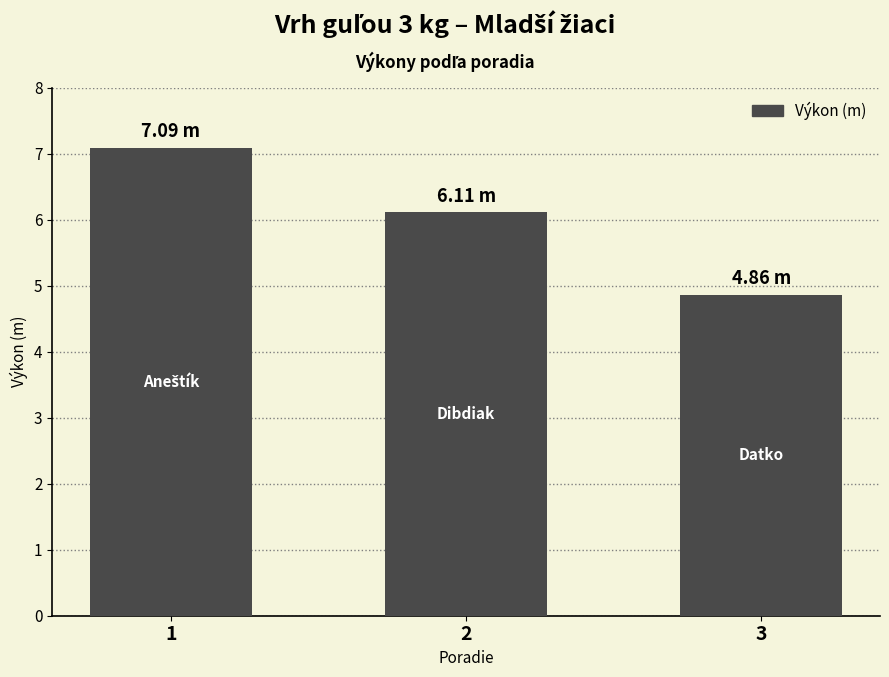

How many data points does each series have?

3